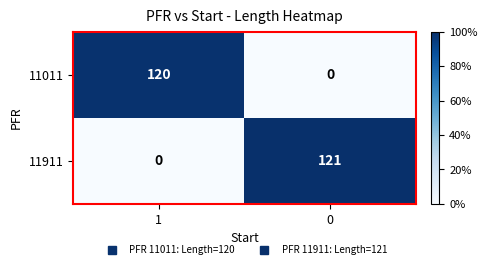

What is the difference between the highest and lowest values at 0?

121